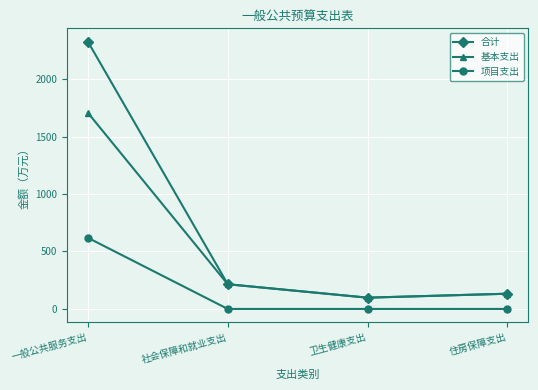

What is the spread (max minus min) of values at 卫生健康支出?

98.1